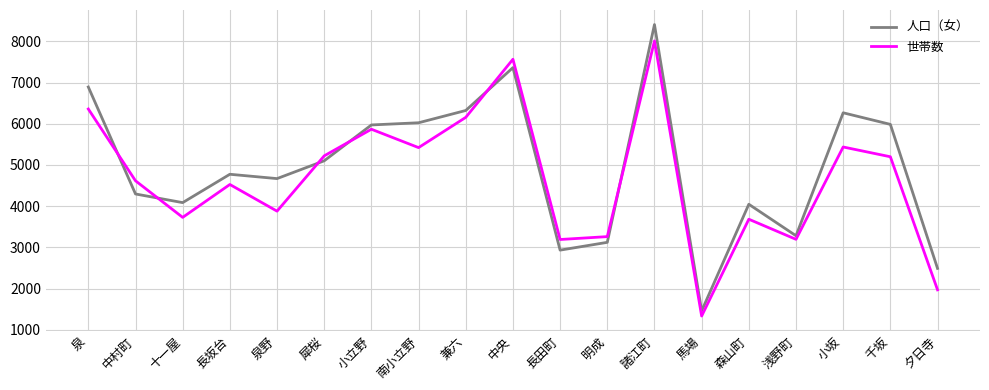

Which series has the largest total across all categories?

人口（女）